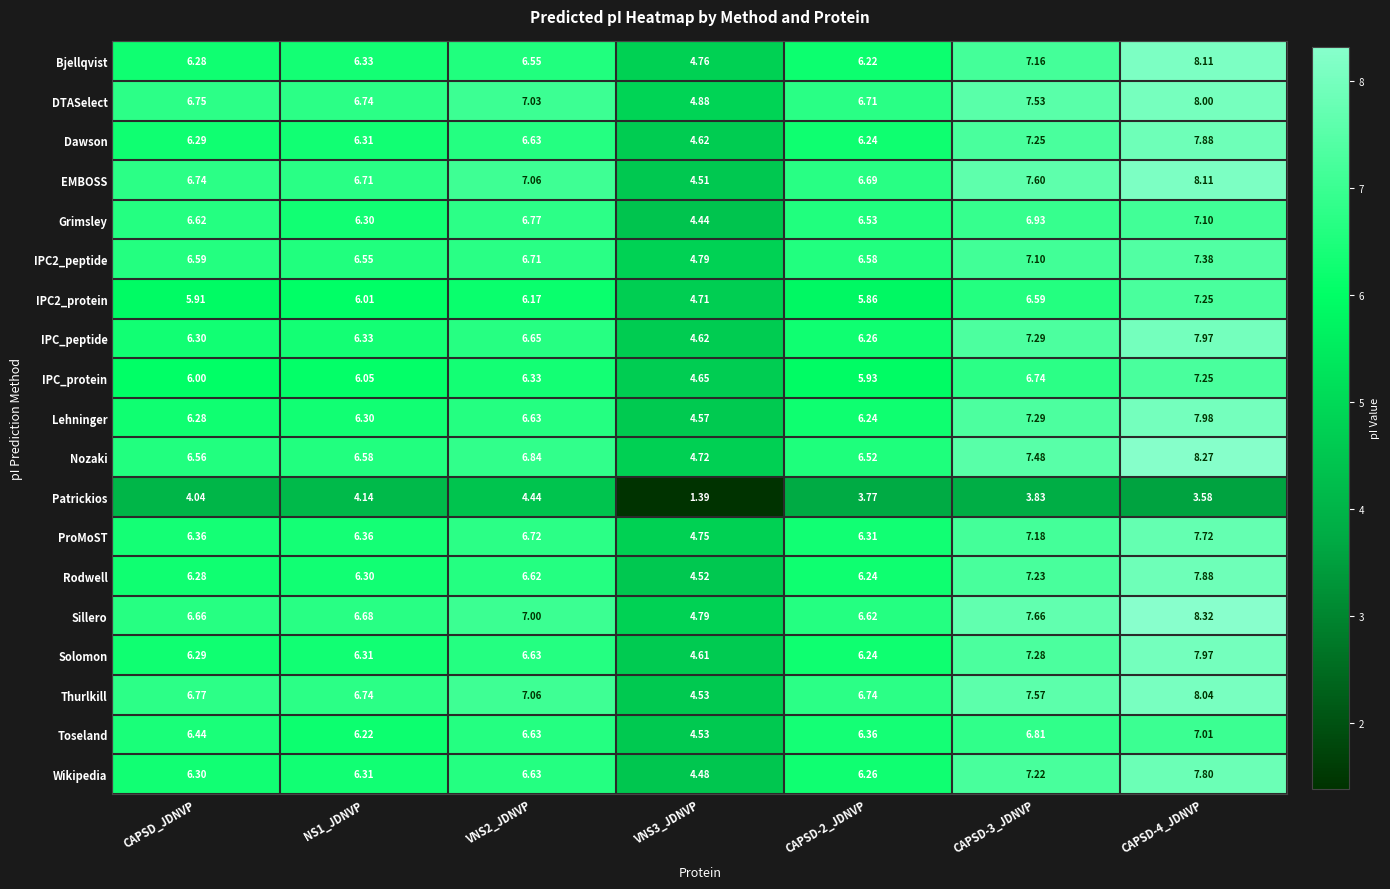

Is the value of Rodwell at VNS3_JDNVP greater than the value of Sillero at CAPSD-3_JDNVP?

No